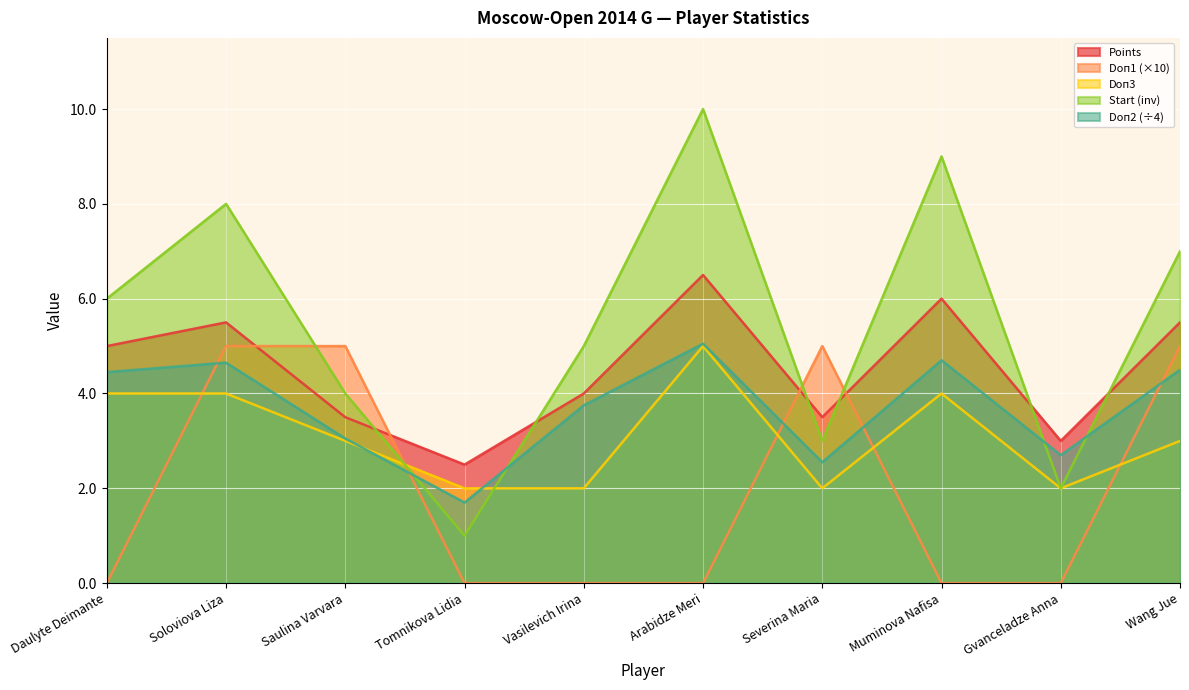

Reading left to right, what are all the values shown in this chart?

Points: 5.0	5.5	3.5	2.5	4.0	6.5	3.5	6.0	3.0	5.5
Doп1: 0.0	5.0	5.0	0.0	0.0	0.0	5.0	0.0	0.0	5.0
Doп2: 4.5	4.7	3.0	1.7	3.8	5.0	2.5	4.7	2.7	4.5
Doп3: 4.0	4.0	3.0	2.0	2.0	5.0	2.0	4.0	2.0	3.0
Start: 6.0	8.0	4.0	1.0	5.0	10.0	3.0	9.0	2.0	7.0